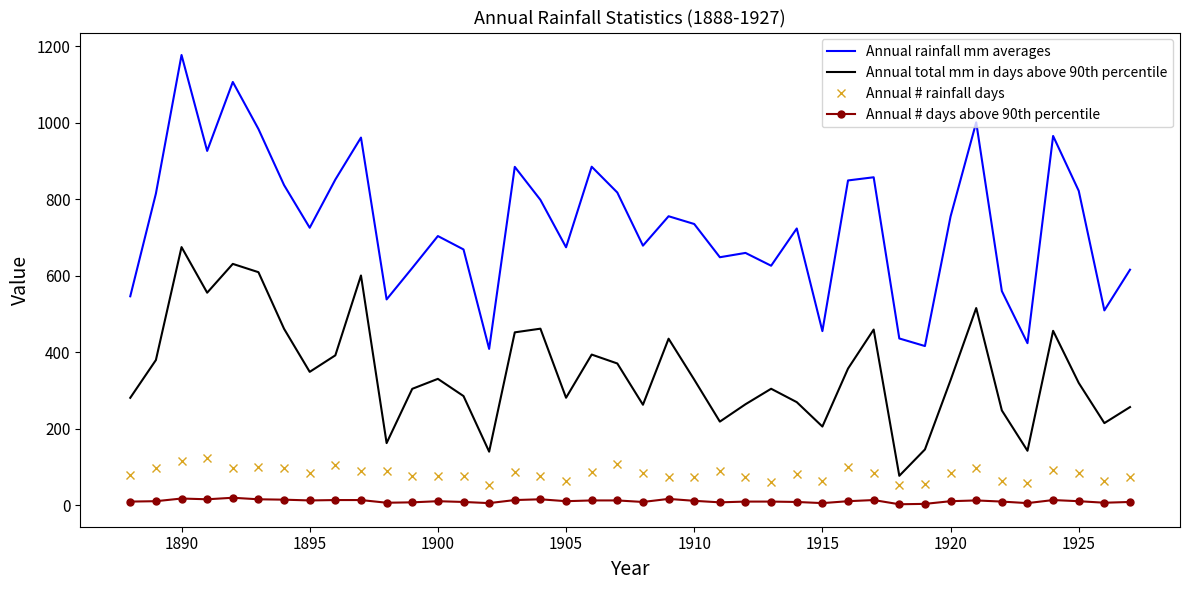

What is the highest value of the Annual rainfall mm averages series?

1176.7